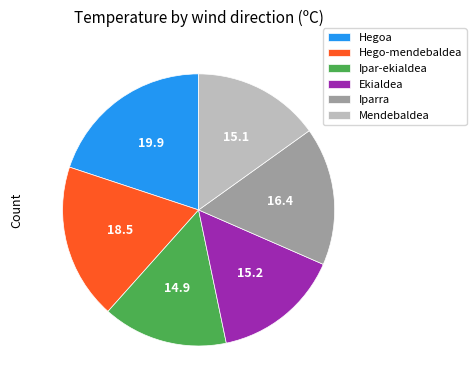

How many segments does this pie chart have?

6